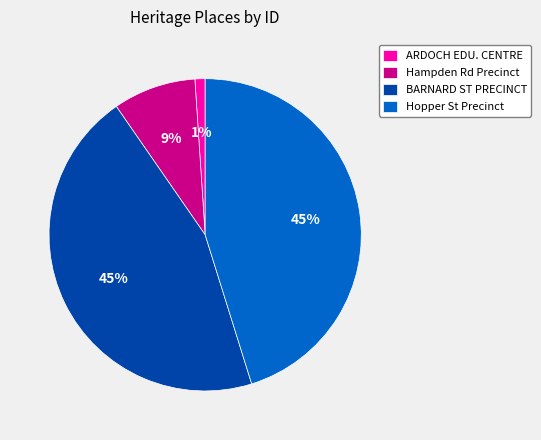

Do Hampden Rd Precinct and BARNARD ST PRECINCT together represent more than half of the pie?

Yes